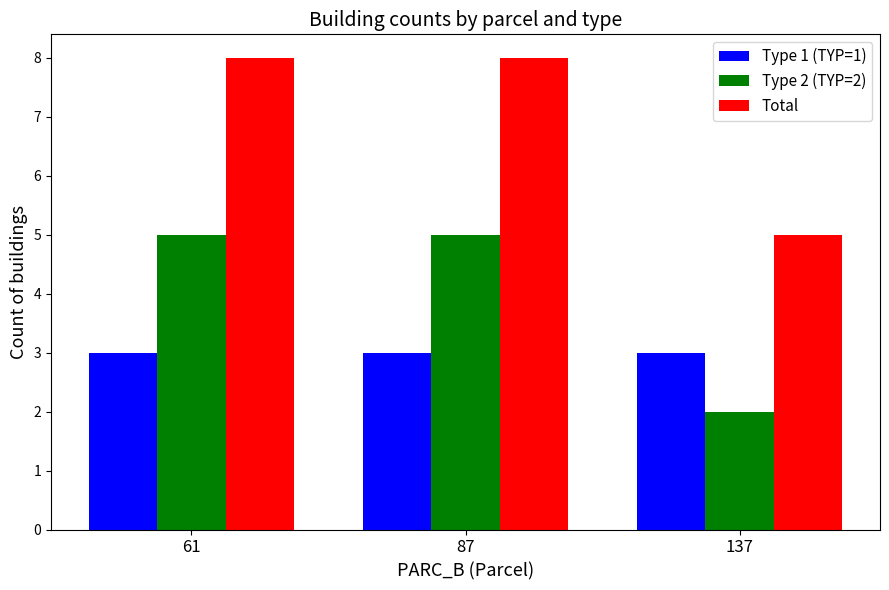

Which series has the largest total across all categories?

Total